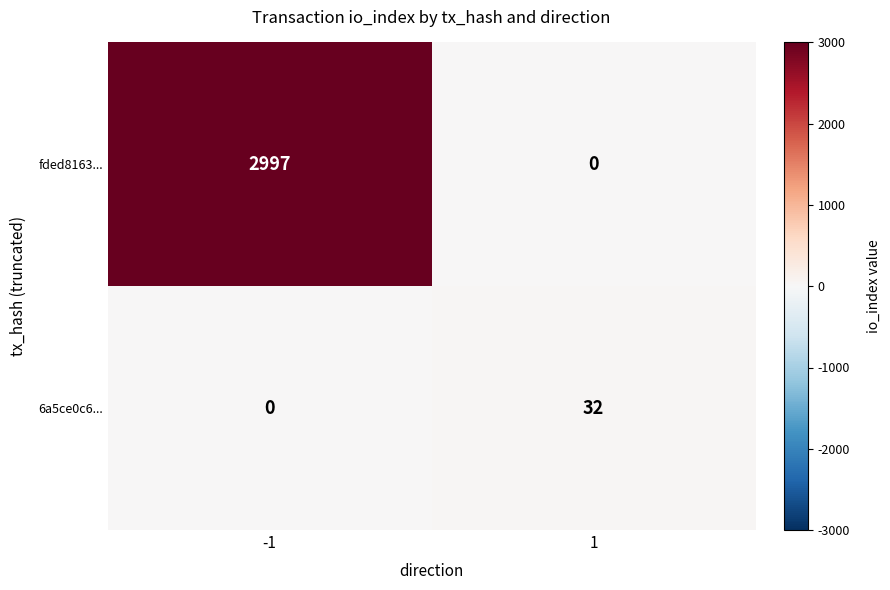

At how many categories does at least one series exceed 2525?

1